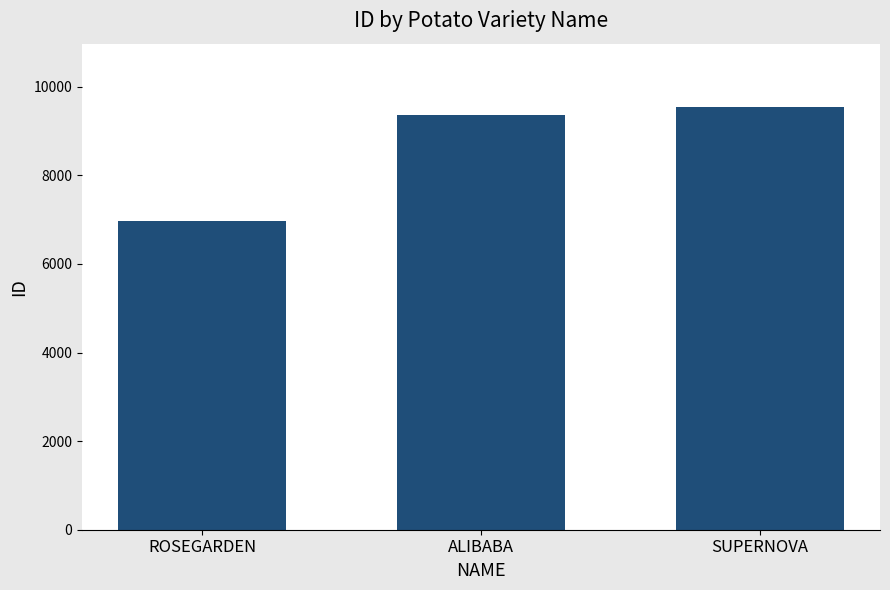

How many categories are shown in the chart?

3